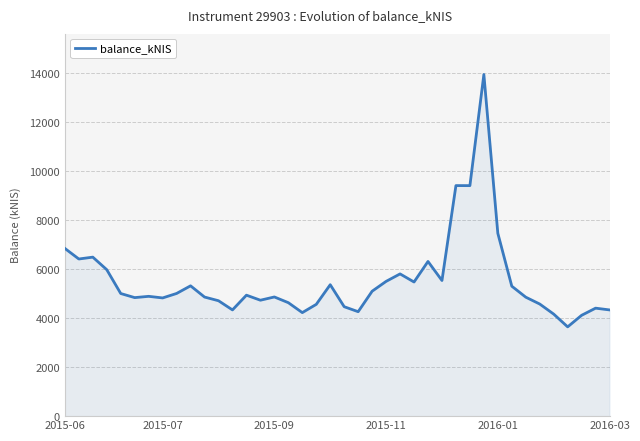

How many lines are shown in the chart?

1